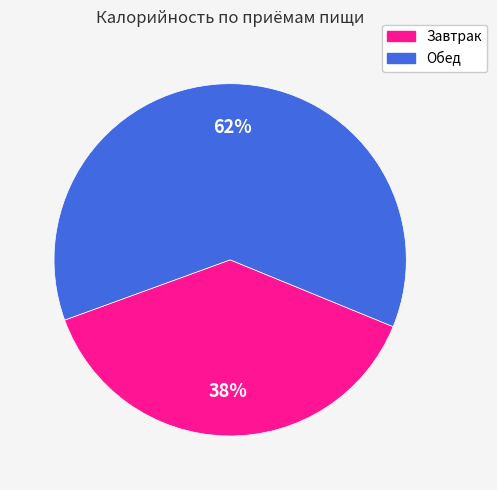

Is there a majority slice in this chart?

Yes